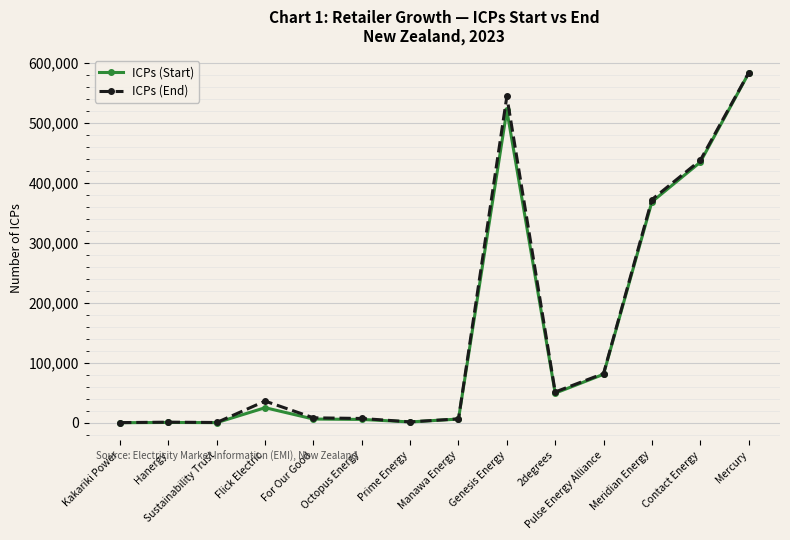

What is the spread (max minus min) of values at Flick Electric?

10971